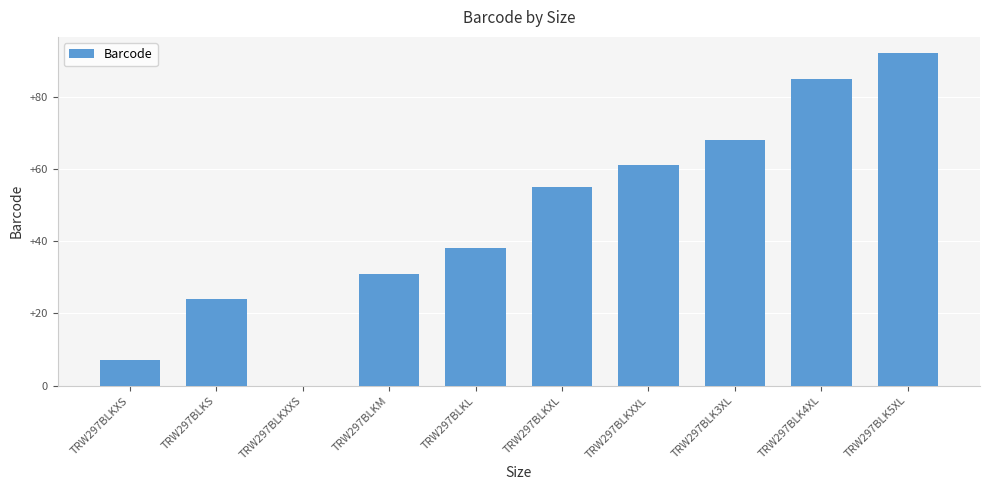

Approximately how many times larger is the value at TRW297BLK3XL compared to TRW297BLKL?

1.8